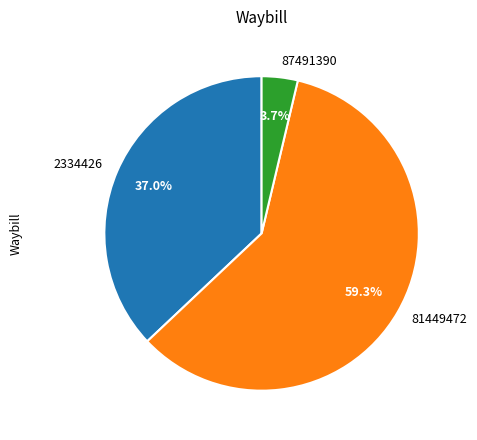

Between 87491390 and 2334426, which is larger?

2334426